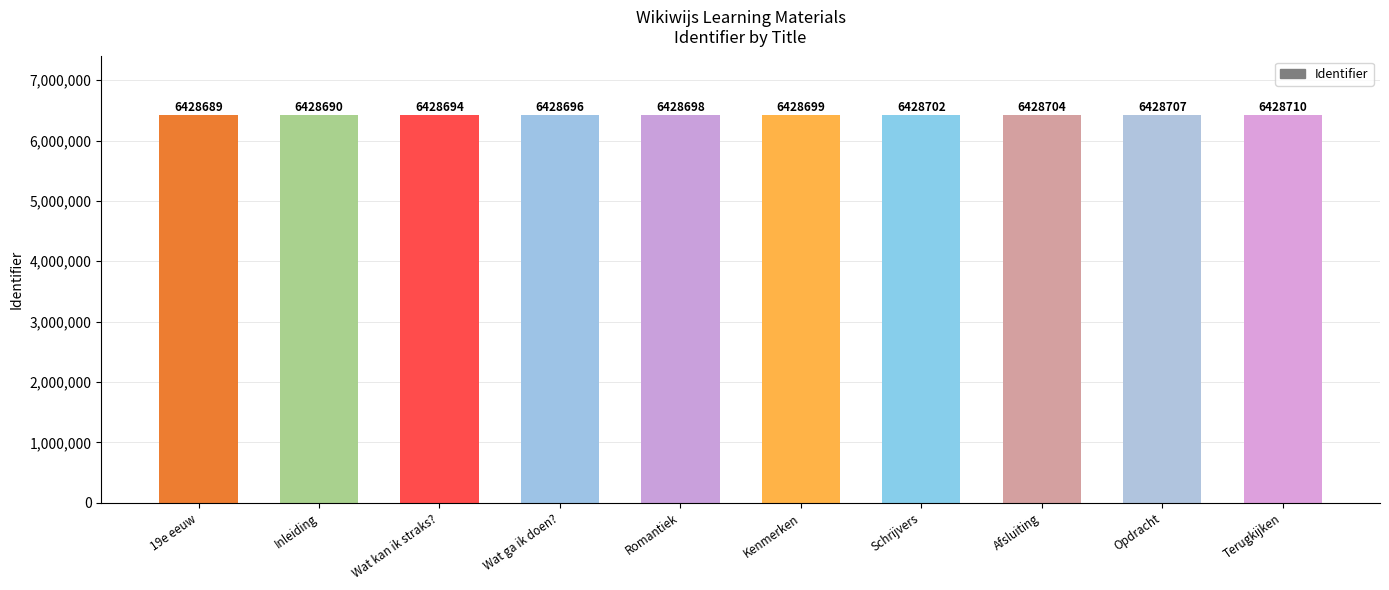

How many values are below 6428699?

5